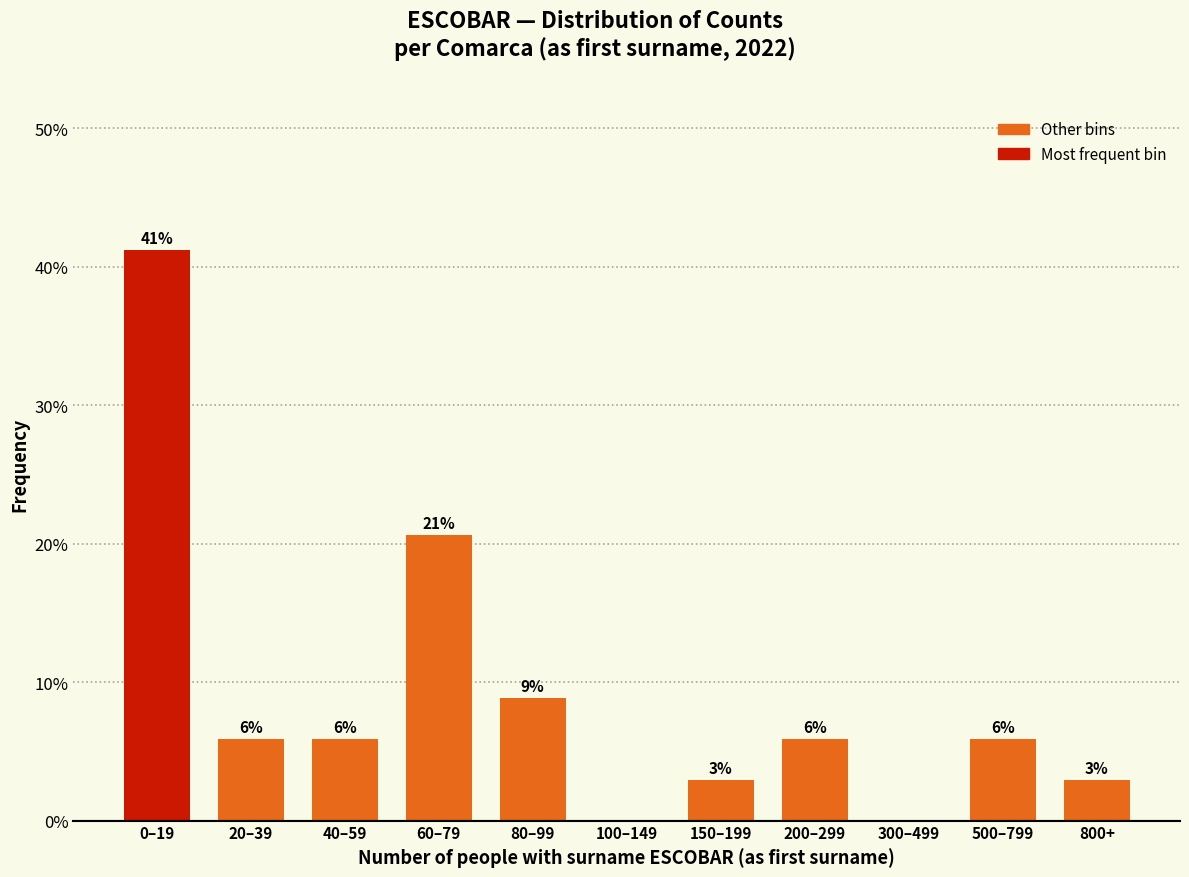

Are the bars horizontal?

No